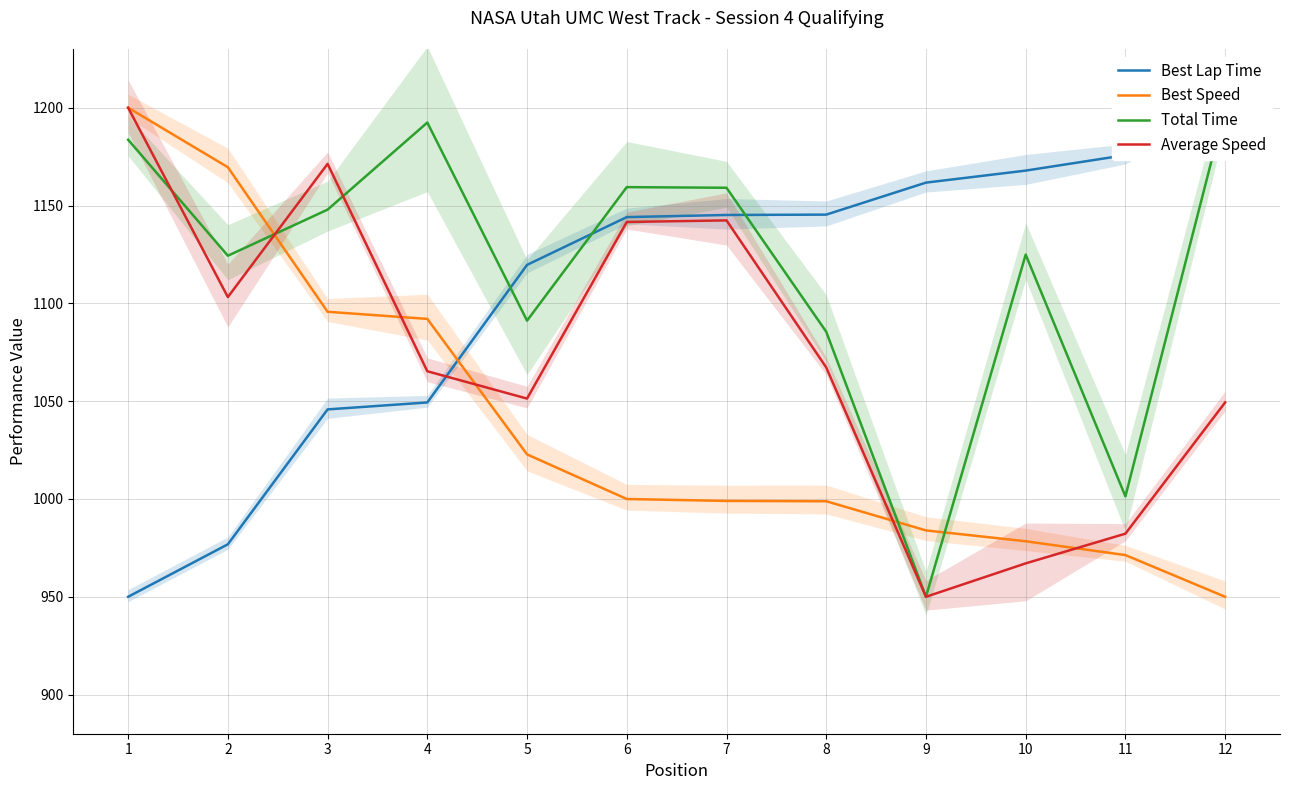

What is the minimum value for Best Lap Time?

950.0